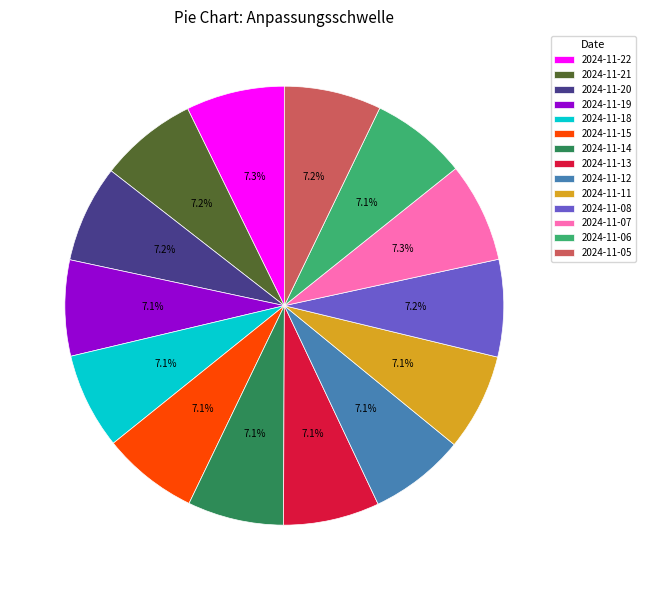

How many segments does this pie chart have?

14